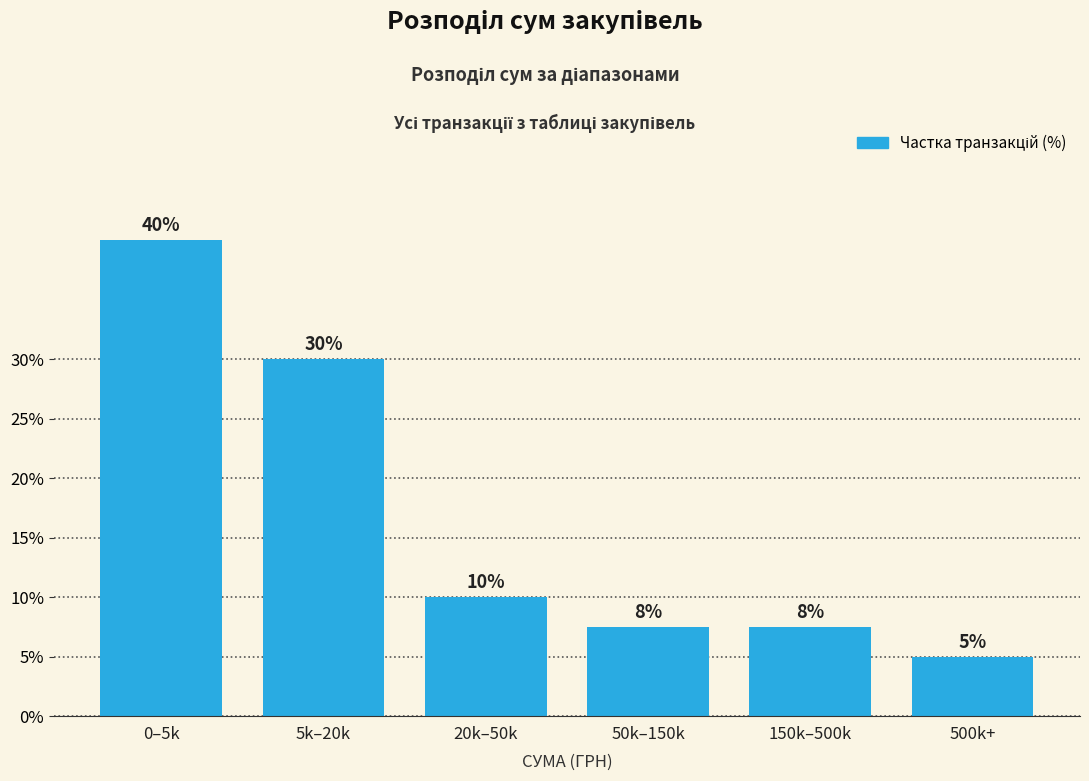

Which has a higher value, 5k–20k or 20k–50k?

5k–20k